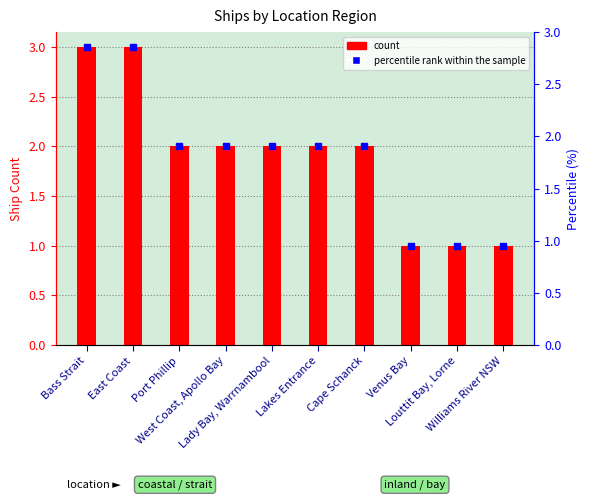

Rank the categories by value from highest to lowest.

Bass Strait, East Coast, Port Phillip, West Coast, Apollo Bay, Lady Bay, Warrnambool, Lakes Entrance, Cape Schanck, Venus Bay, Louttit Bay, Lorne, Williams River NSW